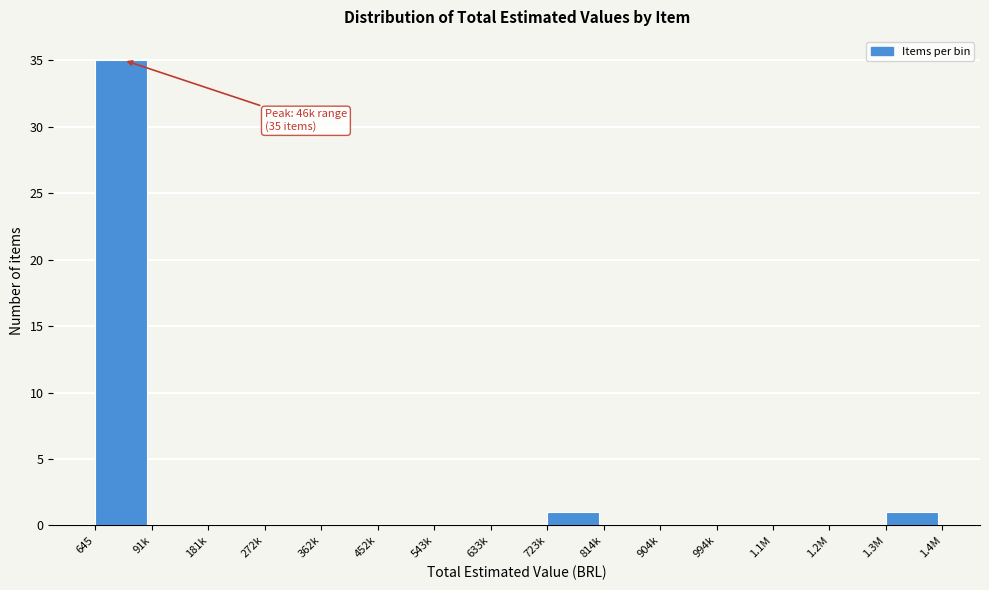

Reading left to right, list all the values displayed in this chart.

645=35	91k=0	181k=0	272k=0	362k=0	452k=0	543k=0	633k=0	723k=1	814k=0	904k=0	994k=0	1.1M=0	1.2M=0	1.3M=1